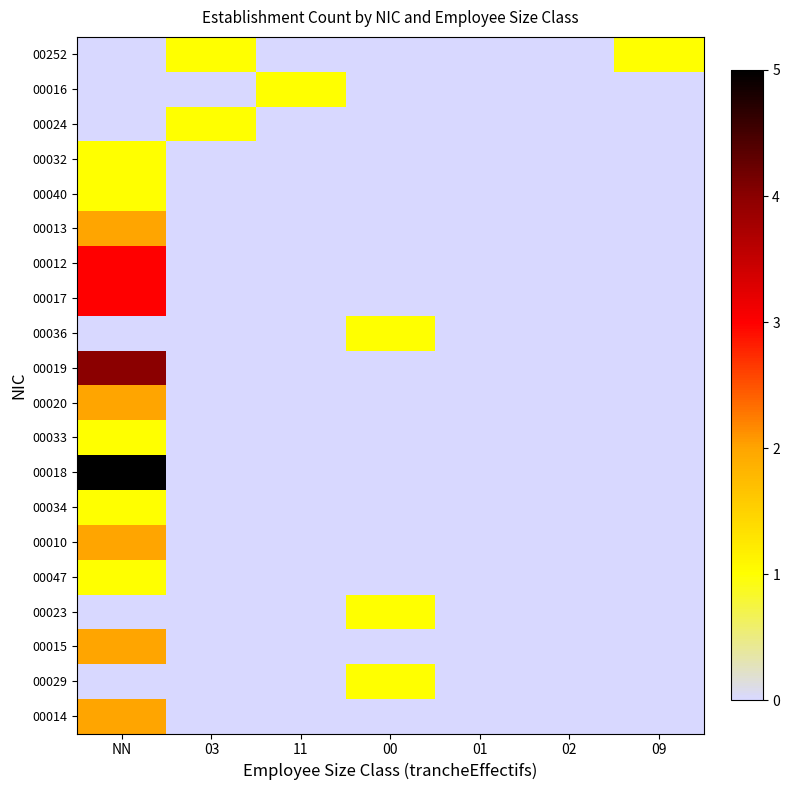

At 11, list the series in order from largest to smallest.

00016, 00252, 00024, 00032, 00040, 00013, 00012, 00017, 00036, 00019, 00020, 00033, 00018, 00034, 00010, 00047, 00023, 00015, 00029, 00014